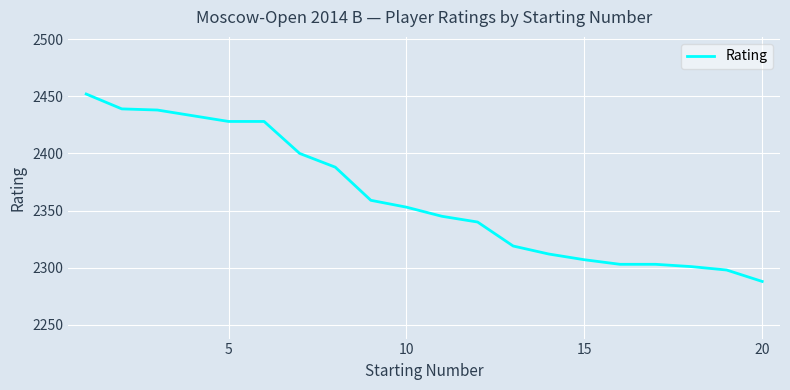

What is the minimum value shown in the chart?

2288